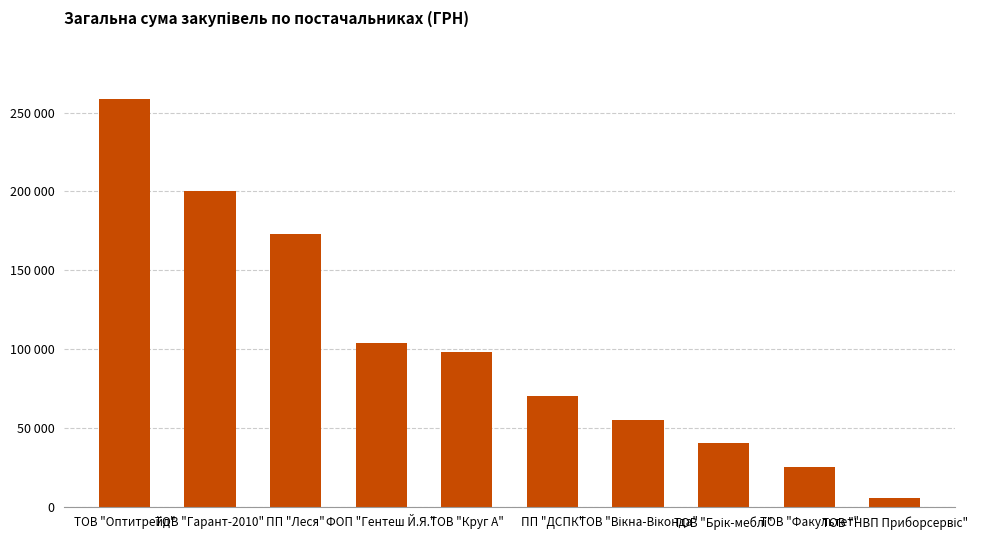

Rank the categories by value from highest to lowest.

ТОВ "Оптитрейд", ТОВ "Гарант-2010", ПП "Леся", ФОП "Гентеш Й.Я.", ТОВ "Круг А", ПП "ДСПК", ТОВ "Вікна-Віконда", ТОВ "Брік-меблі", ТОВ "Факультет", ТОВ "НВП Приборсервіс"